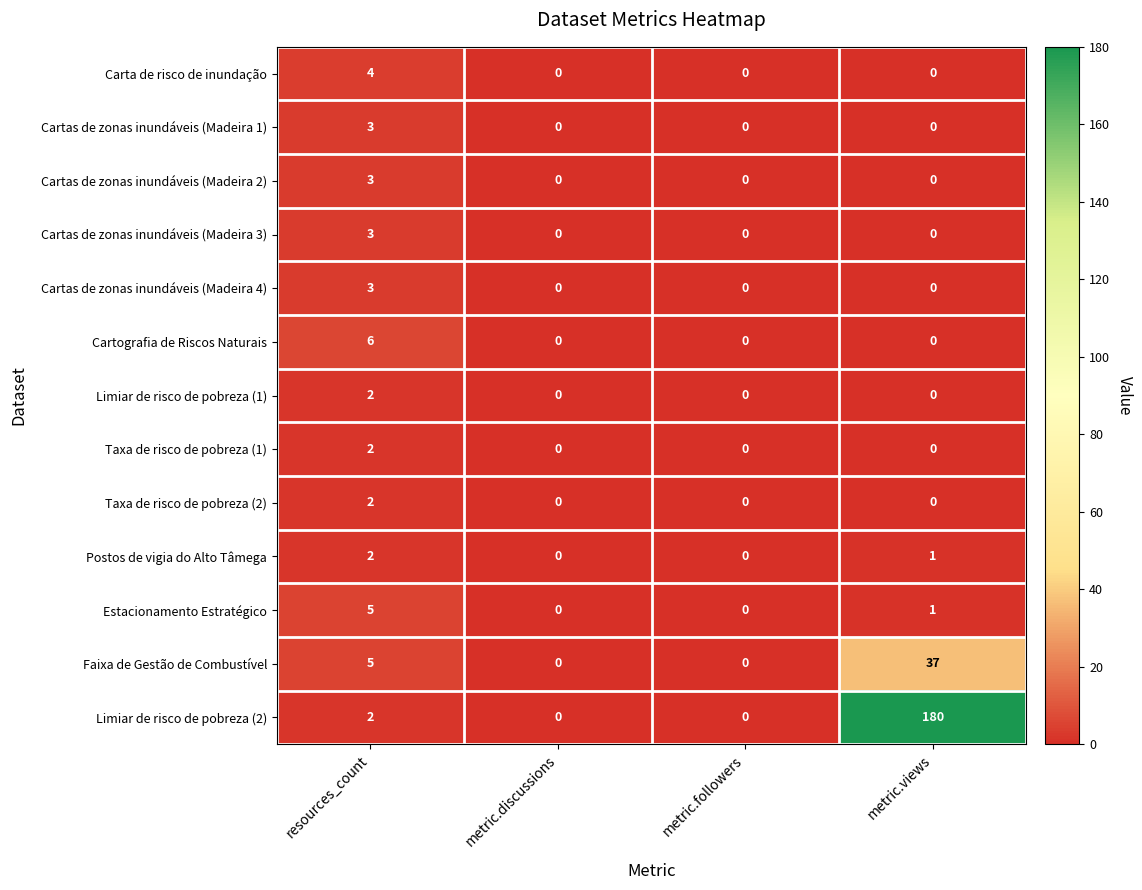

How many categories are shown in the chart?

4